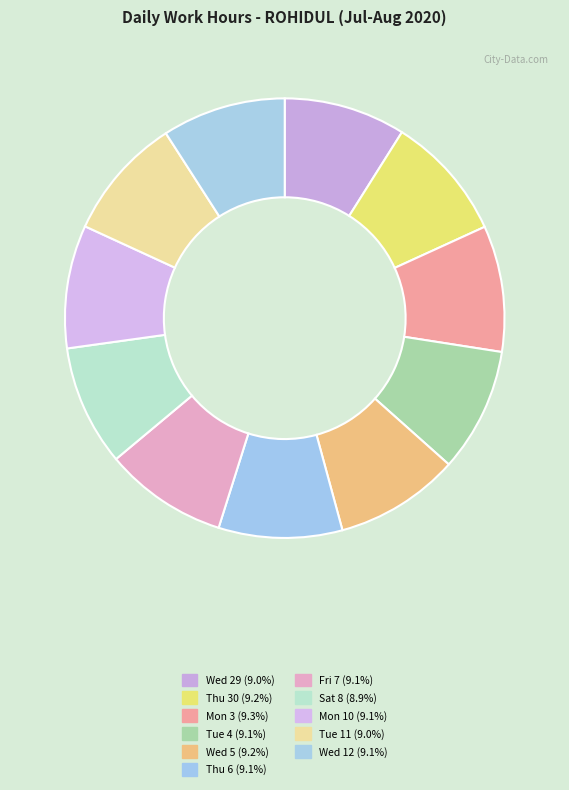

To the nearest percent, what is the combined percentage of Wed 5 and Thu 30?

18%